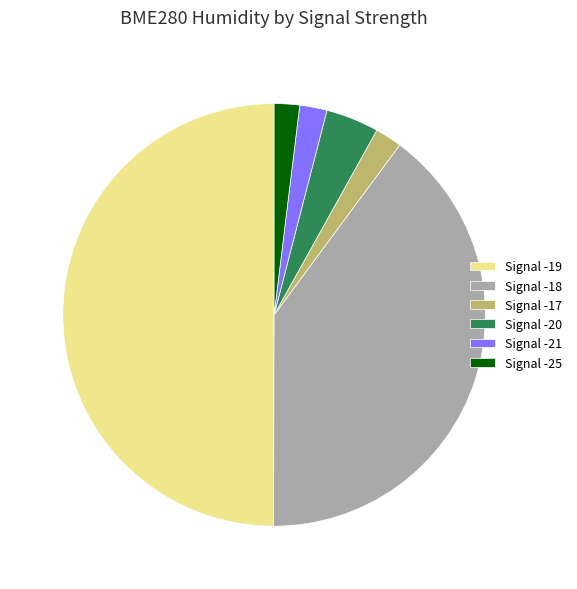

Is Signal -17 the majority of the pie?

No